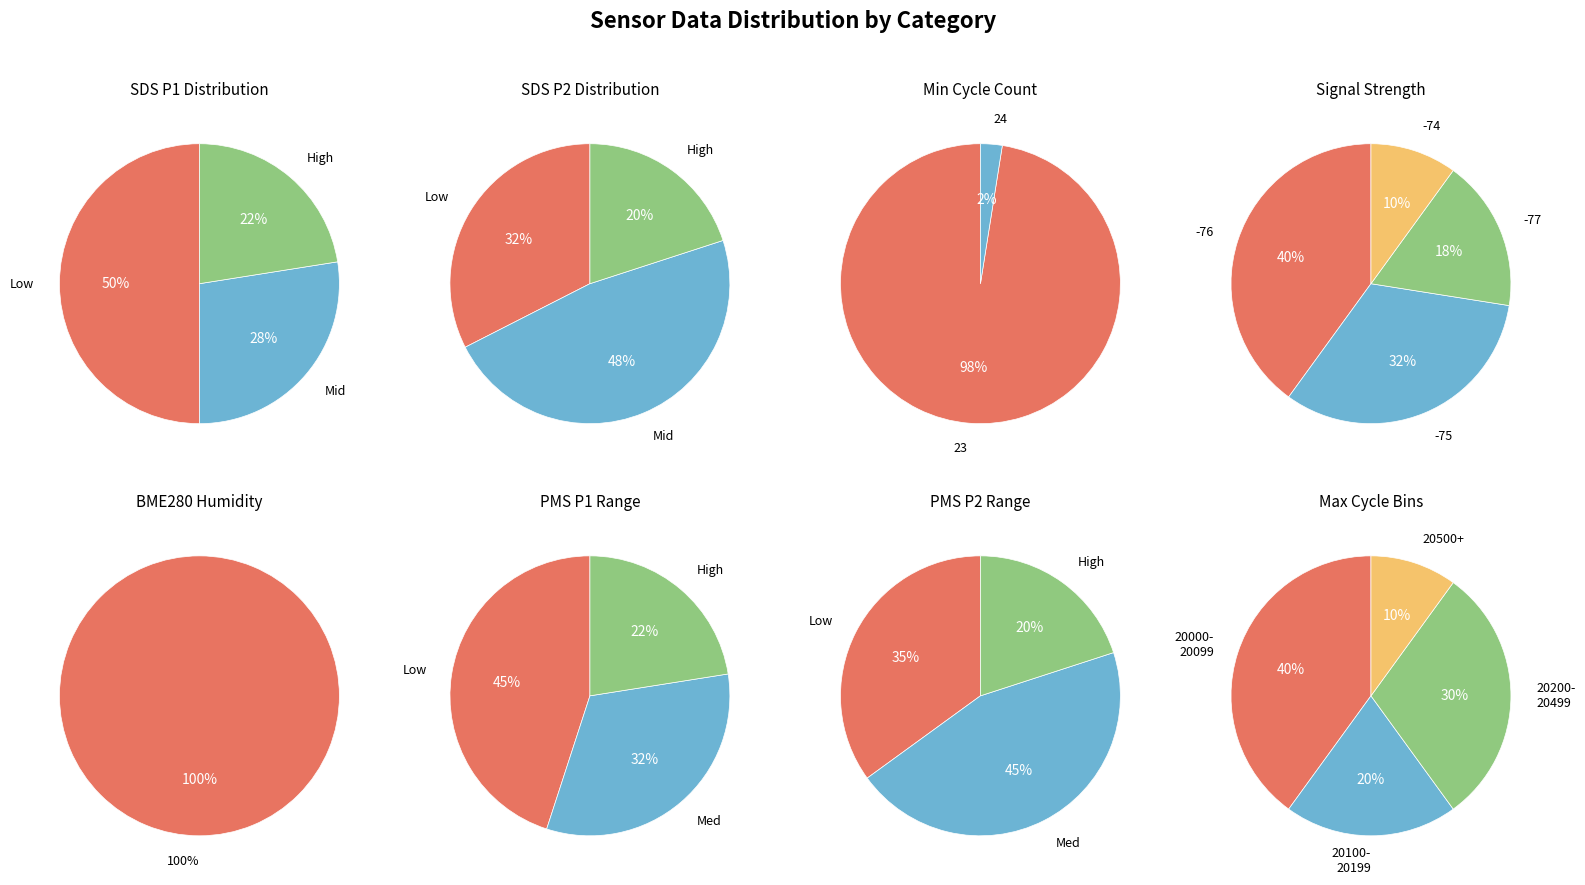

Does any single category account for the majority?

No